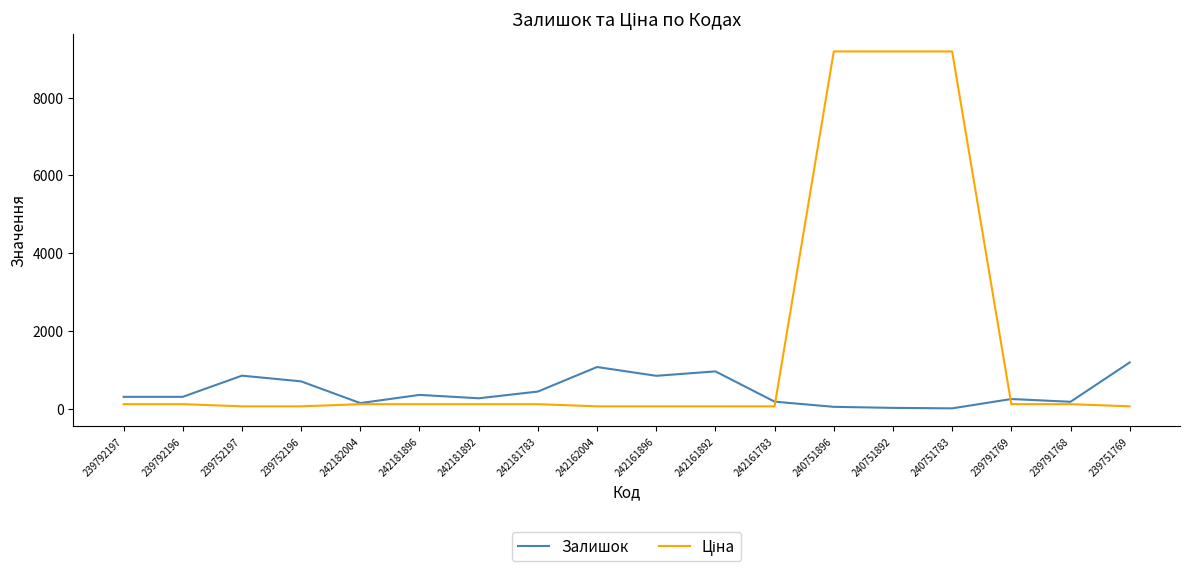

Is this an area chart (filled region under the line)?

No